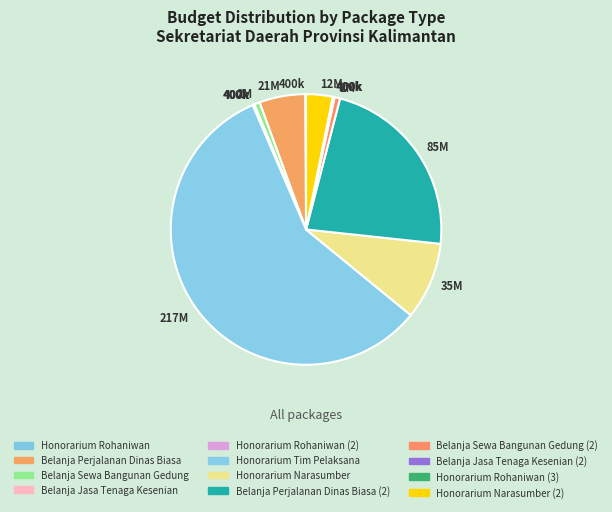

To the nearest percent, what is the difference between the largest and smallest slice percentages?

58%